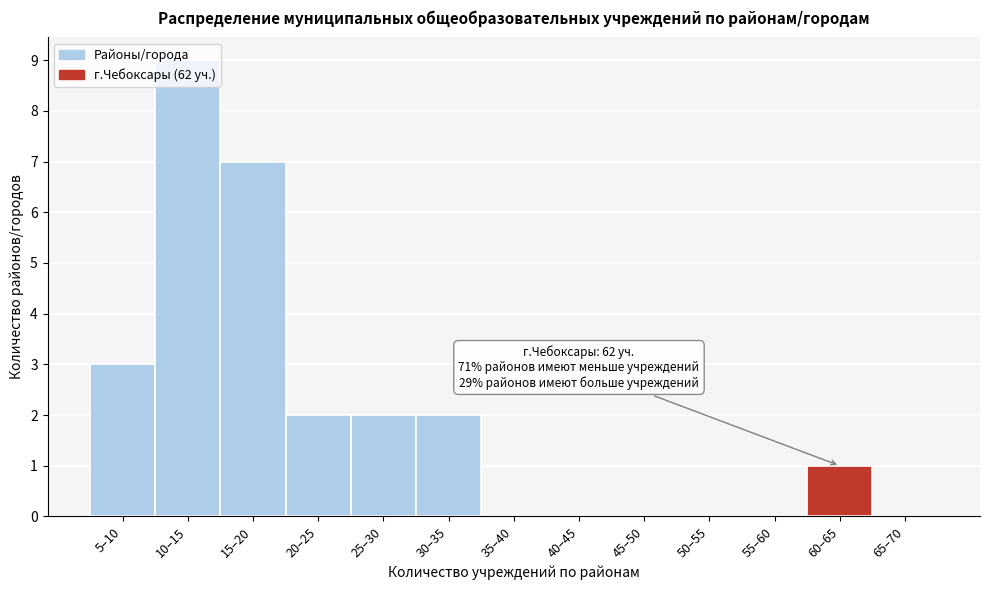

Which label corresponds to the largest value in the chart?

10–15